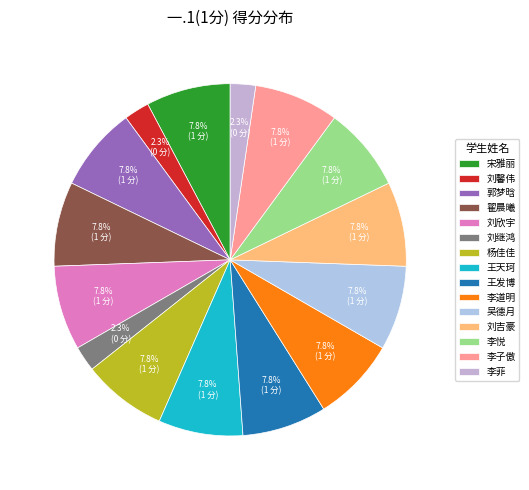

Which slice is the largest?

宋雅丽